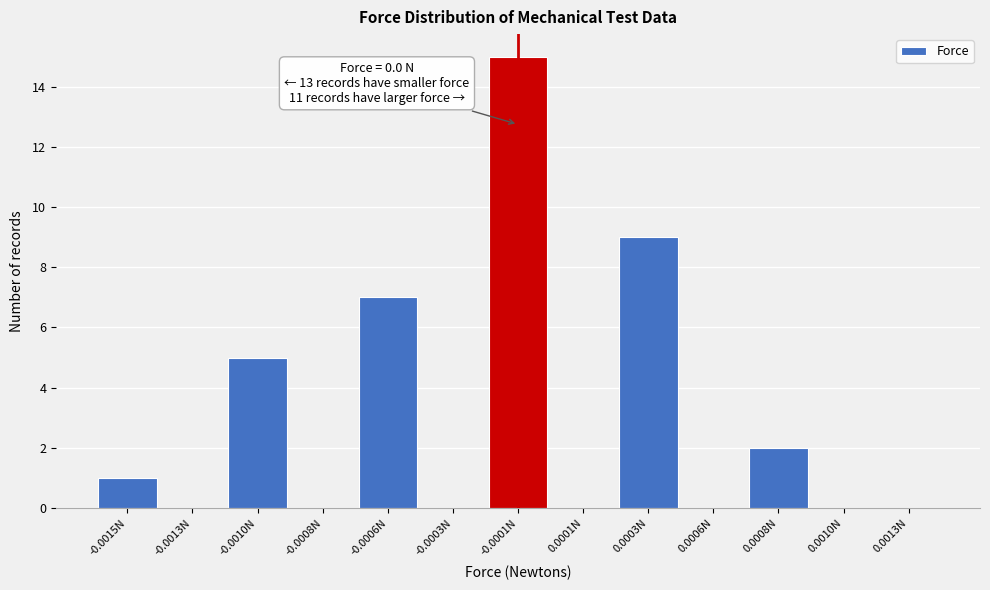

Reading right to left, what are all the values shown in this chart?

0.0013N=0	0.0010N=0	0.0008N=2	0.0006N=0	0.0003N=9	0.0001N=0	-0.0001N=15	-0.0003N=0	-0.0006N=7	-0.0008N=0	-0.0010N=5	-0.0013N=0	-0.0015N=1